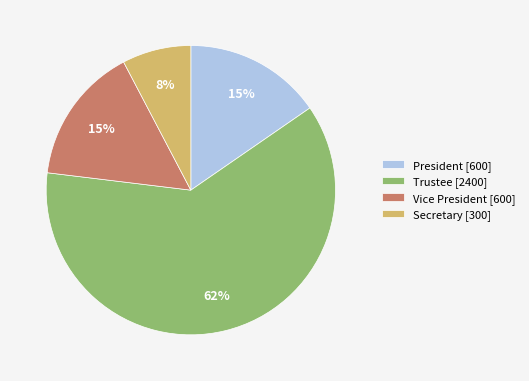

To the nearest percent, what is the average slice percentage?

25%